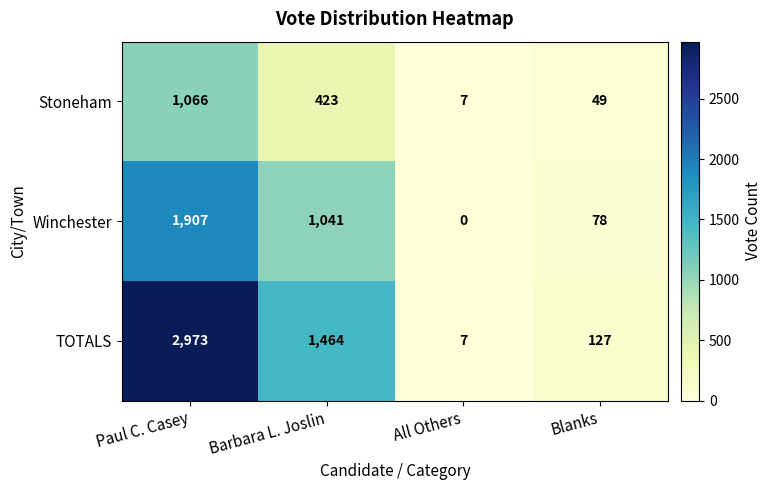

What is the difference between the second highest and minimum values in the Winchester series?

1041